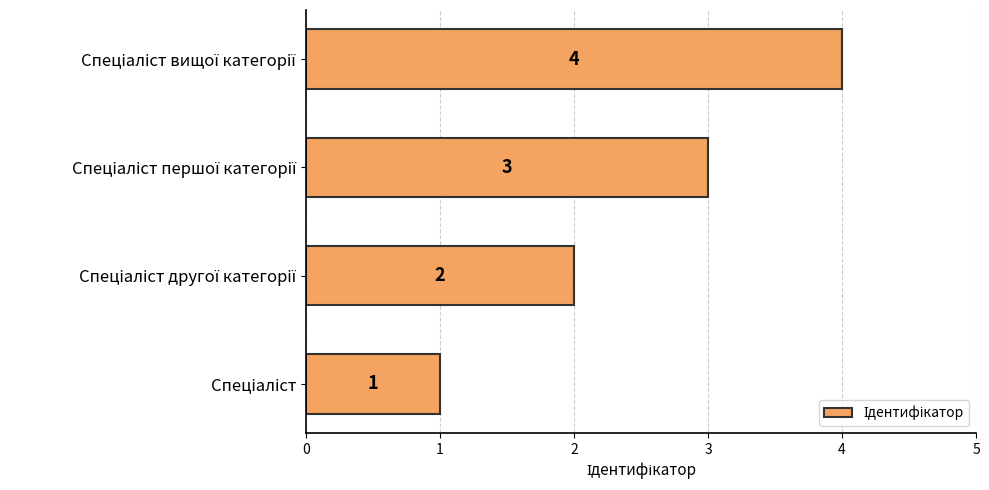

Does the chart contain any negative values?

No